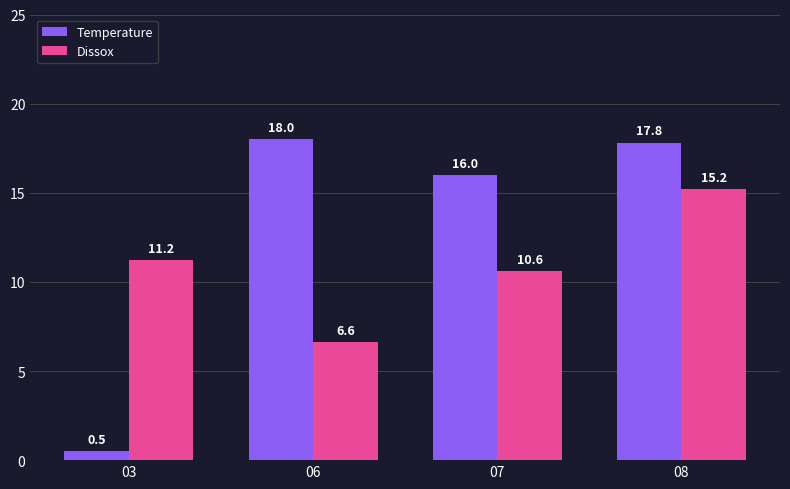

Is the value of Dissox at 08 greater than the value of Temperature at 06?

No